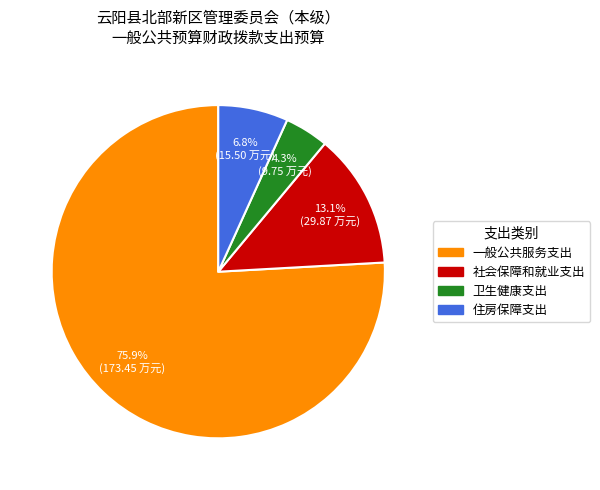

Which has a higher value, 住房保障支出 or 卫生健康支出?

住房保障支出